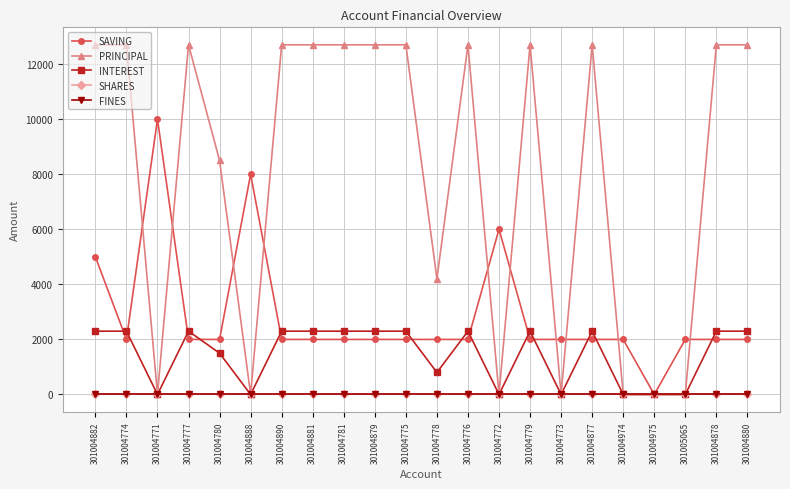

Rank the series at 301004772 from highest to lowest value.

SAVING, PRINCIPAL, INTEREST, SHARES, FINES